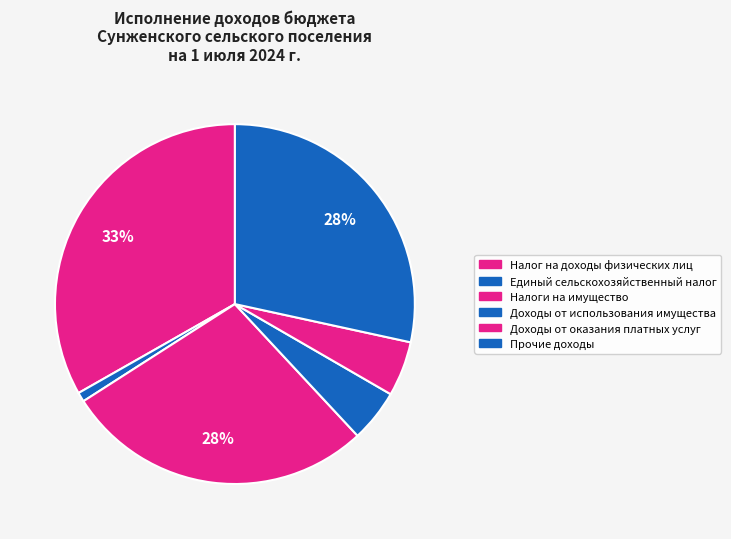

What percentage is the Прочие доходы slice, to the nearest percent?

28%